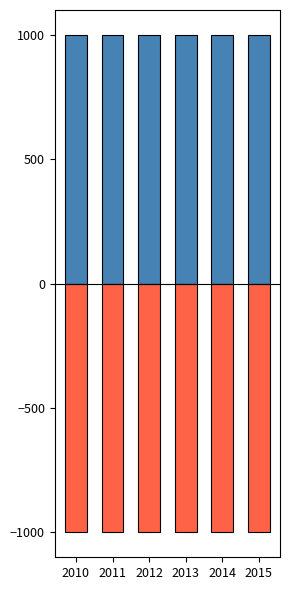

At how many categories does at least one series exceed -975?

6